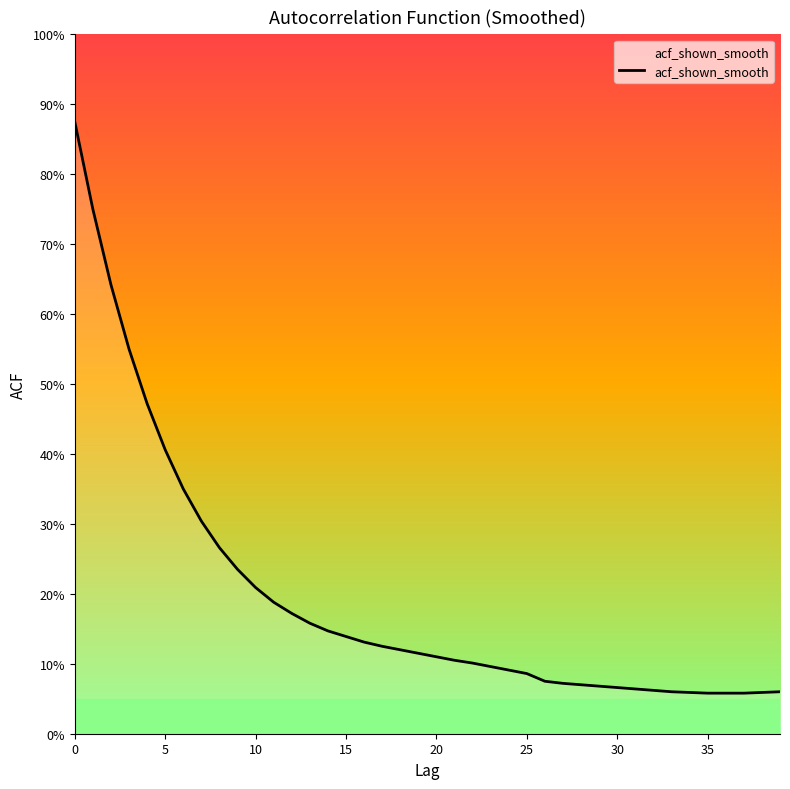

Does the chart have visible grid lines?

No